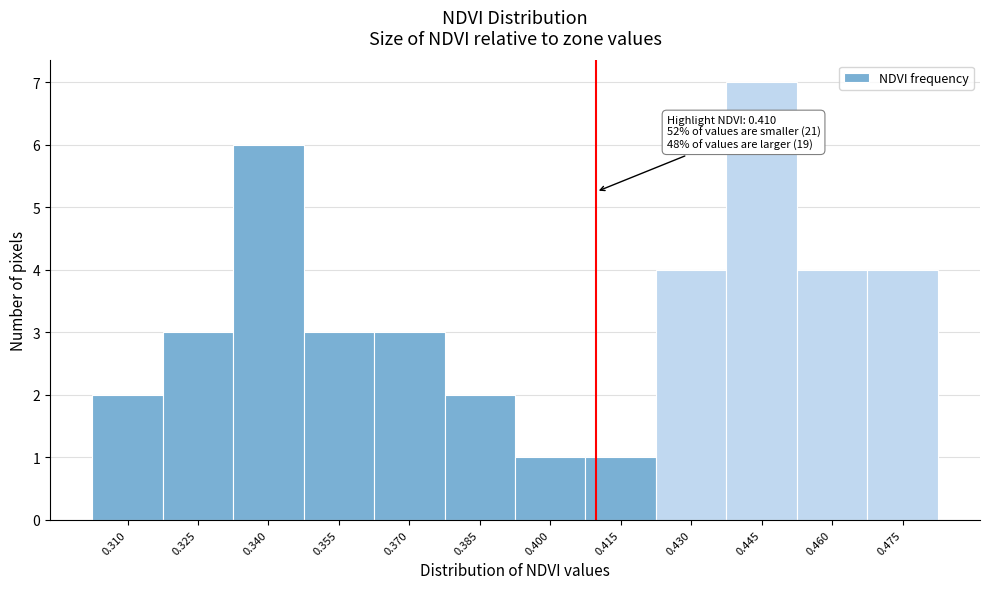

Over which range of the x-axis is the bar tallest?

0.438 to 0.452